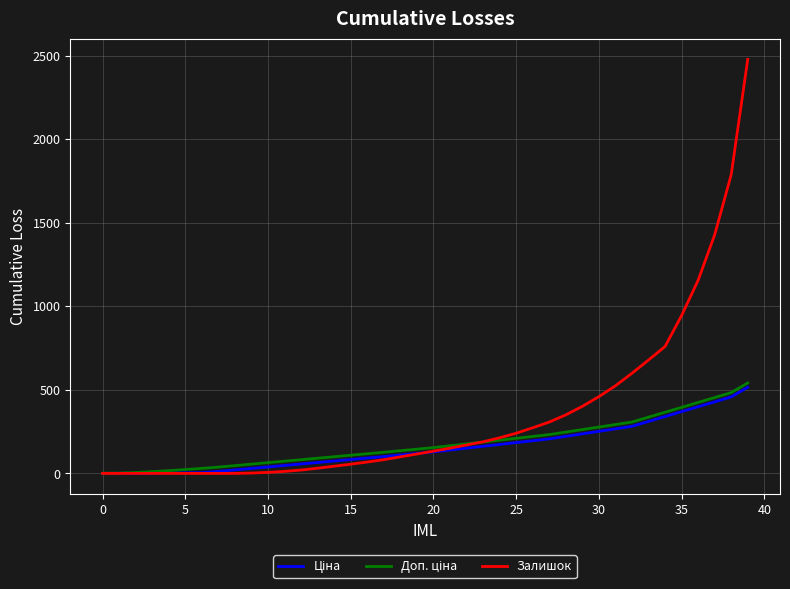

Which series has the largest total across all categories?

Залишок